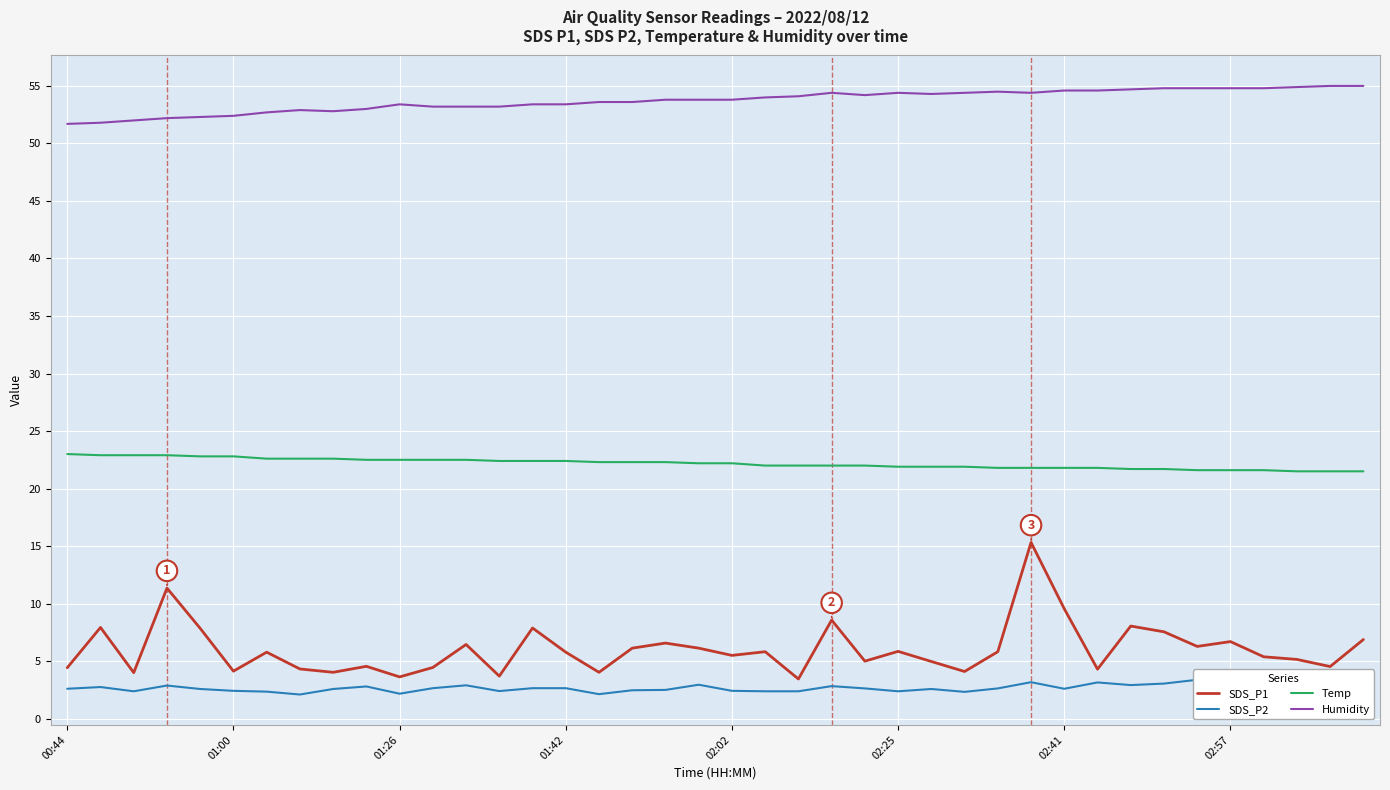

True or false: SDS_P1 has more than 1 interior local peaks.

True